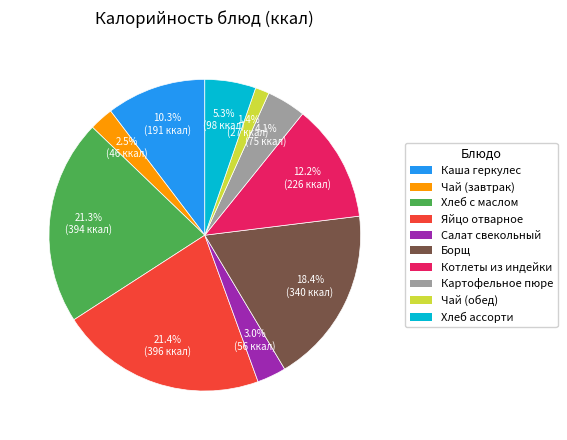

Does any single category account for the majority?

No